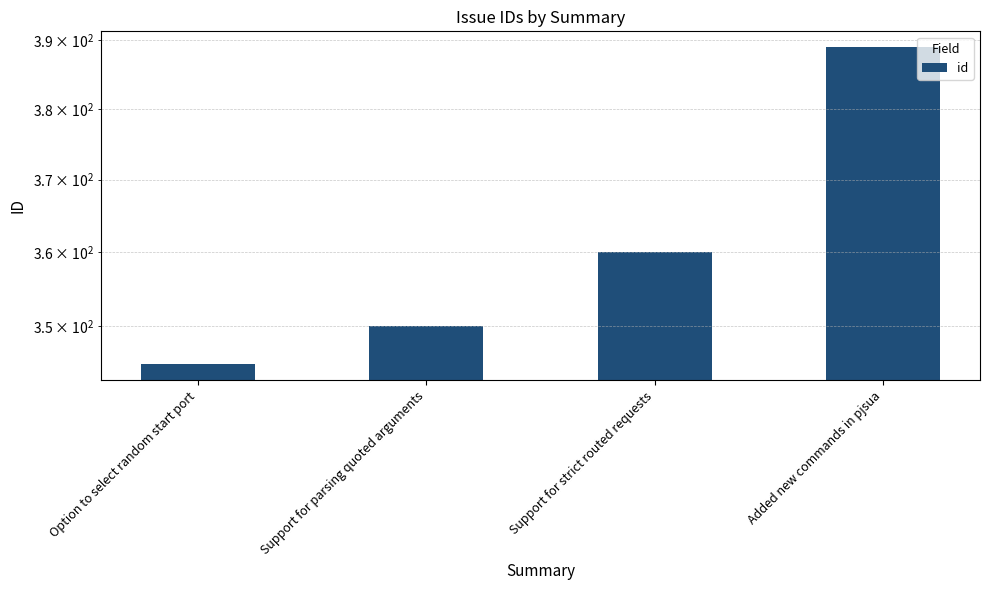

Are the bars grouped side by side (vs. stacked)?

No